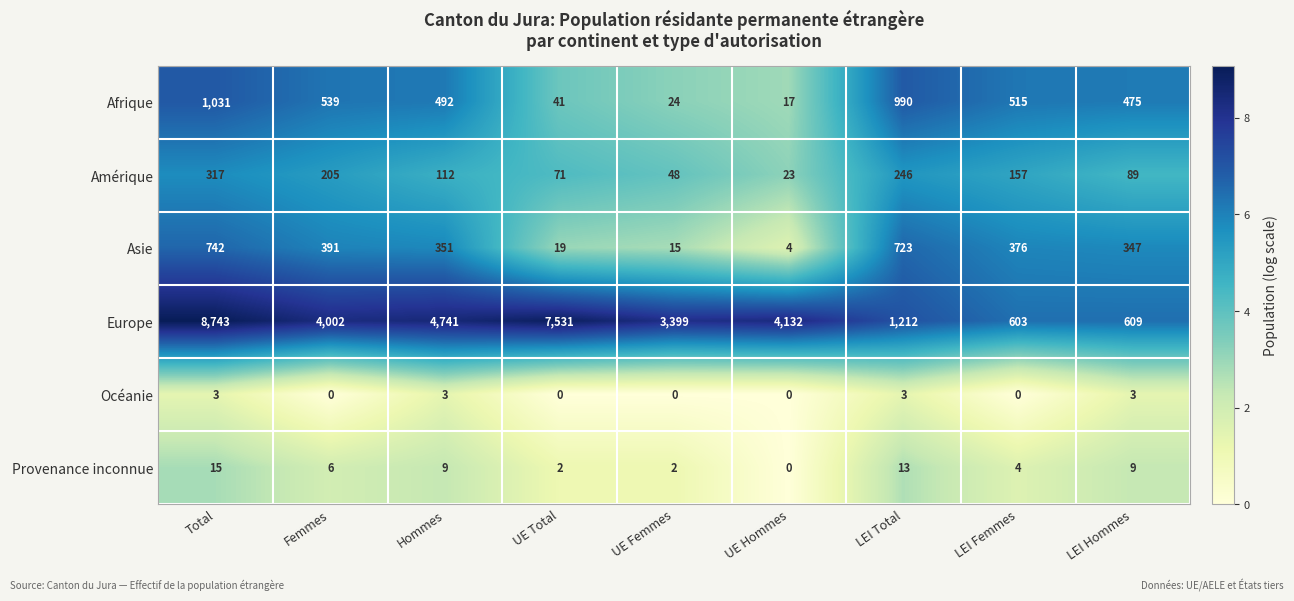

Which category has the highest value in the Europe series?

Total